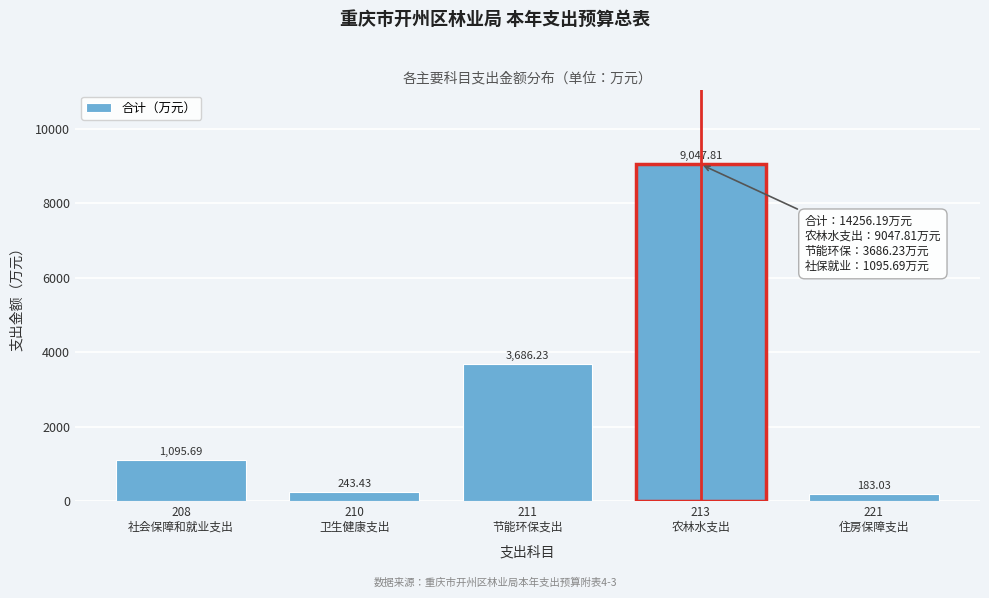

What is the difference between the second highest and minimum values?

3503.2